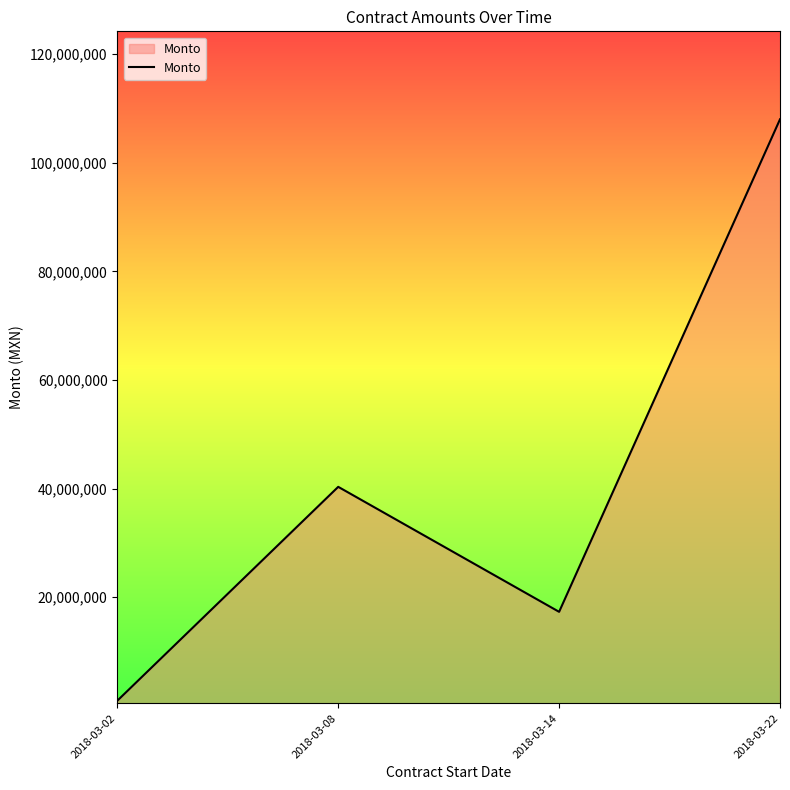

What is the maximum value shown in the chart?

107988965.5